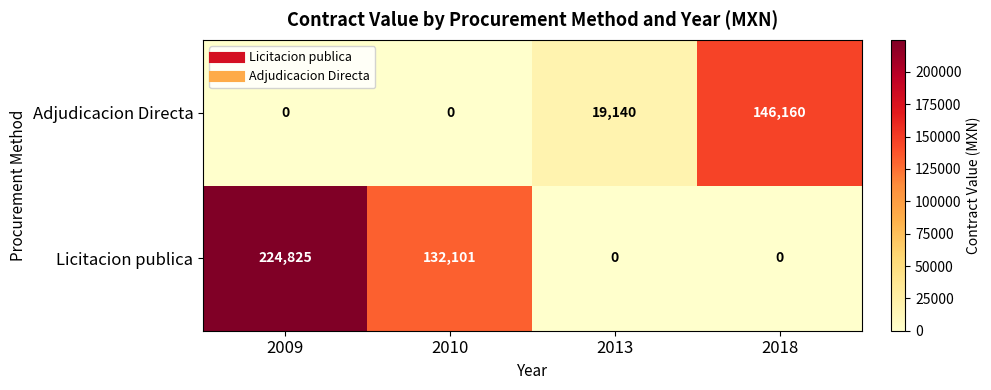

How many Licitacion publica values are between 0 and 224825?

4